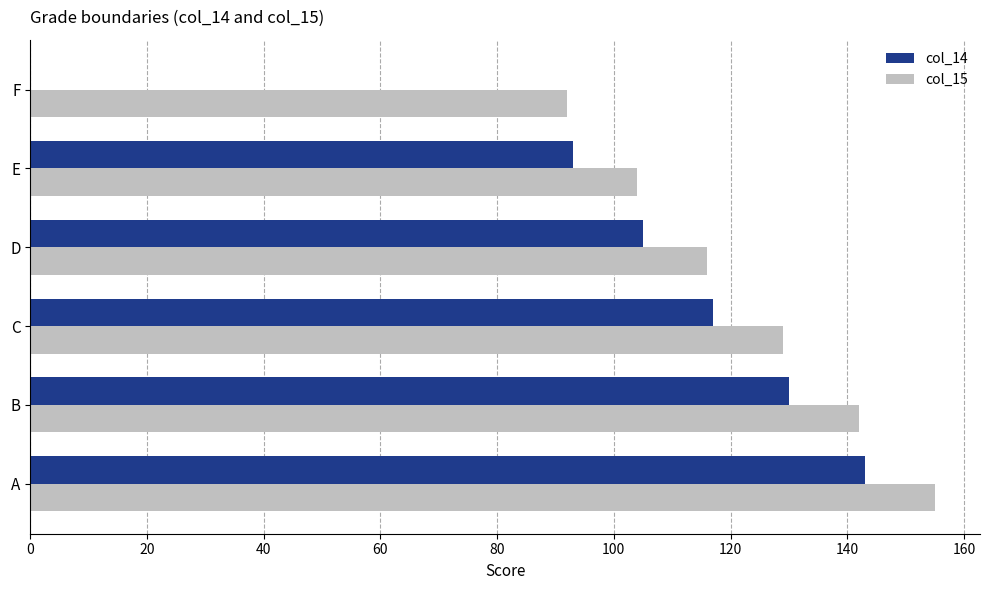

Is it true that col_14 equals 0 at F?

True